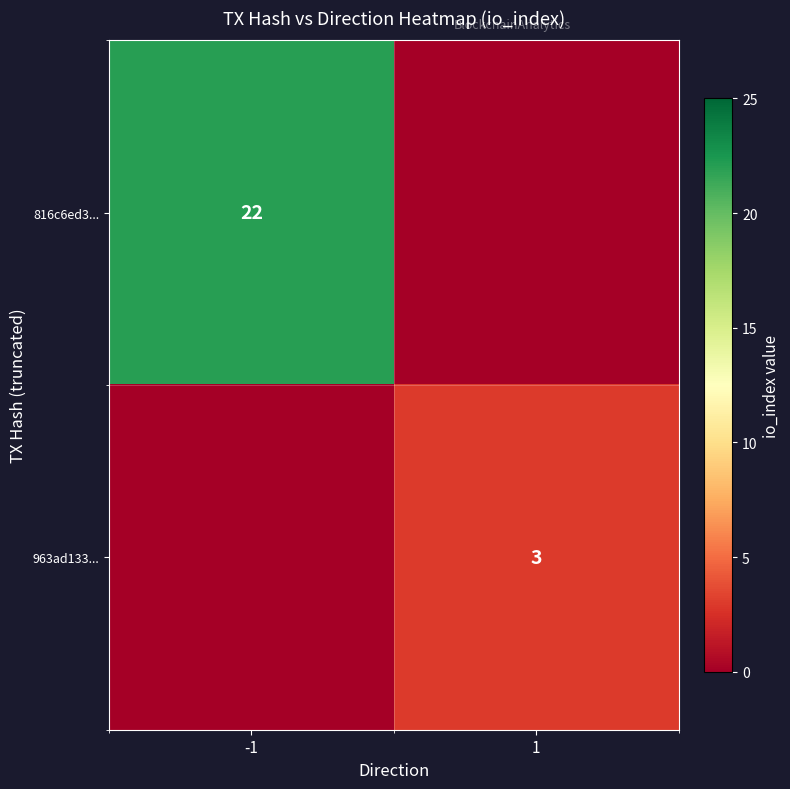

Is the value of 963ad133... at 1 greater than the value of 816c6ed3... at -1?

No